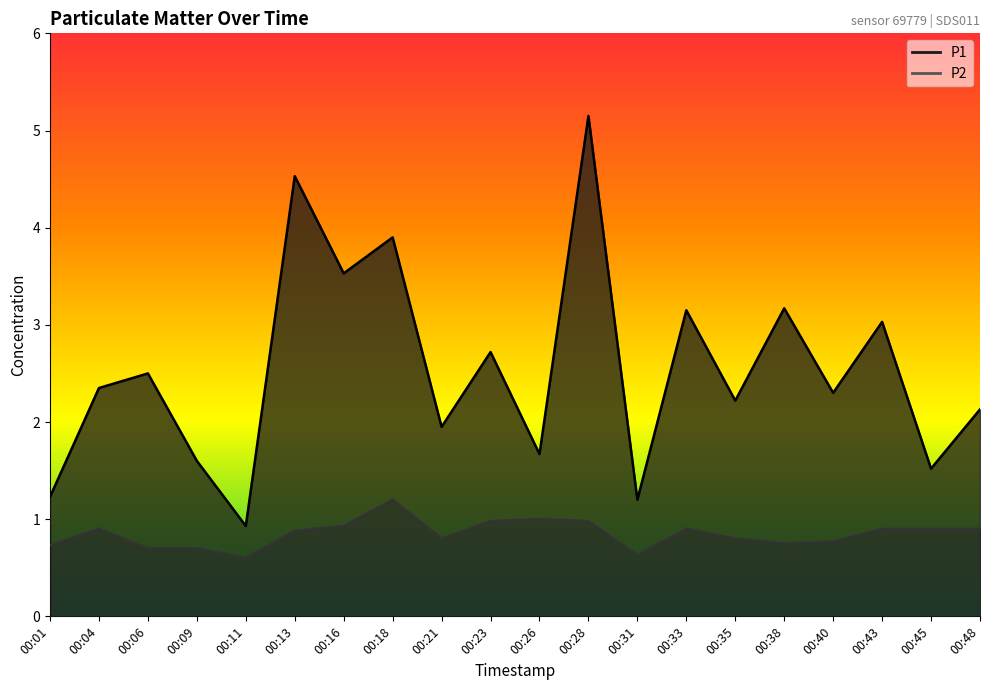

Which series has the largest total across all categories?

P1